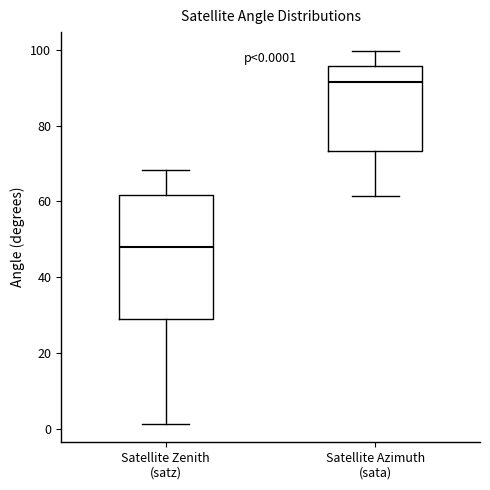

Which box is the tallest, from its lower edge to its upper edge?

Satellite Zenith (satz)